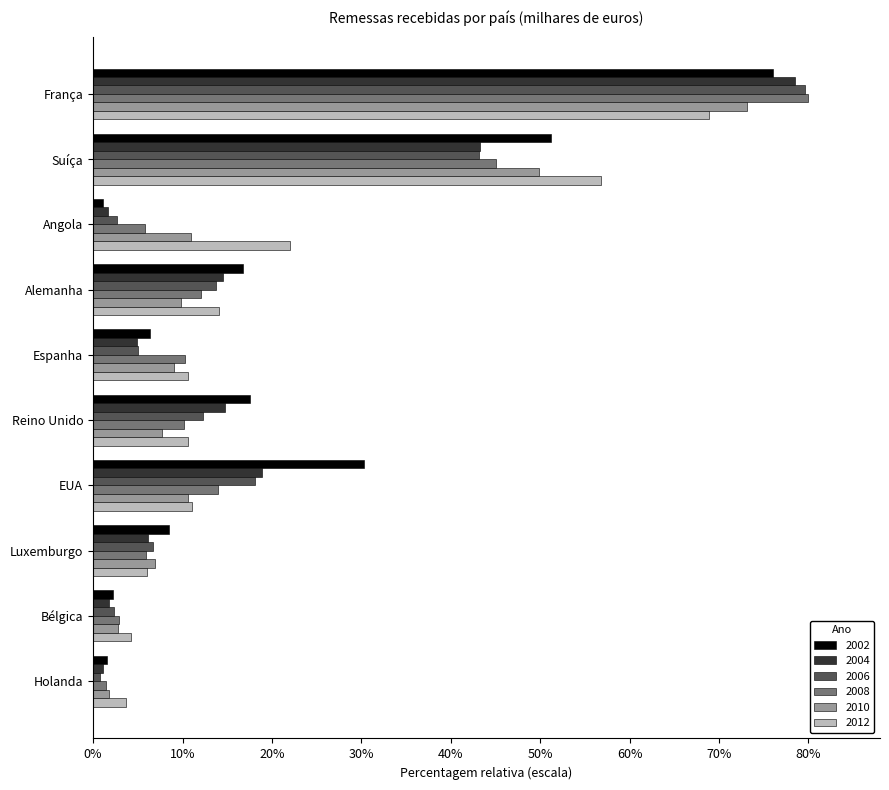

At which label does 2004 reach its peak?

França